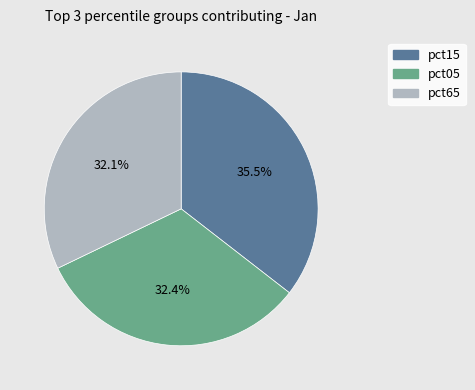

What is the ratio of the value at pct05 to the value at pct15?

0.9